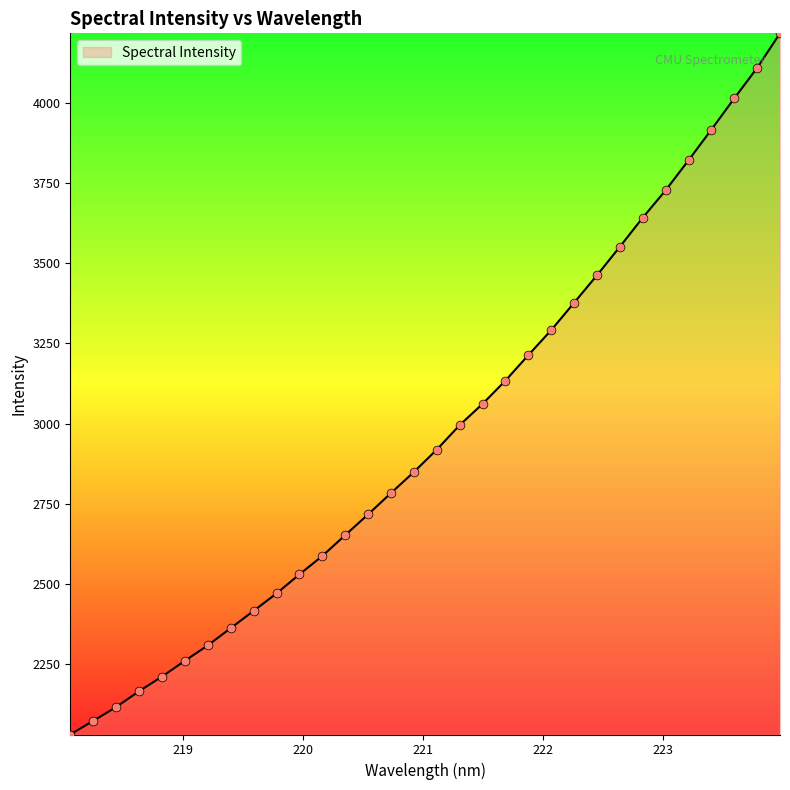

What is the minimum value shown in the chart?

2031.8